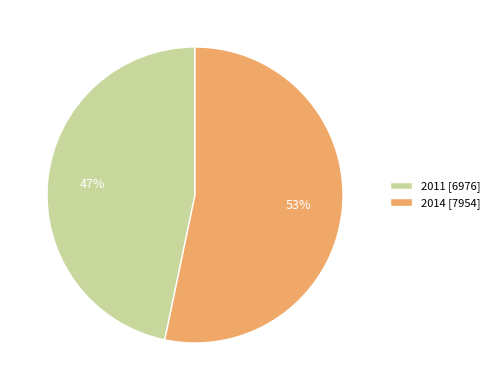

Between 2011 and 2014, which is larger?

2014